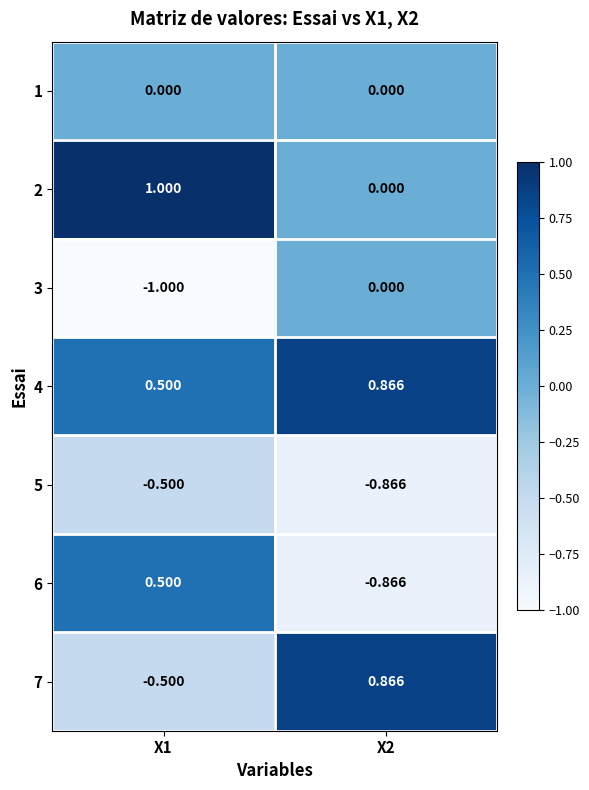

Is the value of 7 at X1 greater than the value of 2 at X1?

No